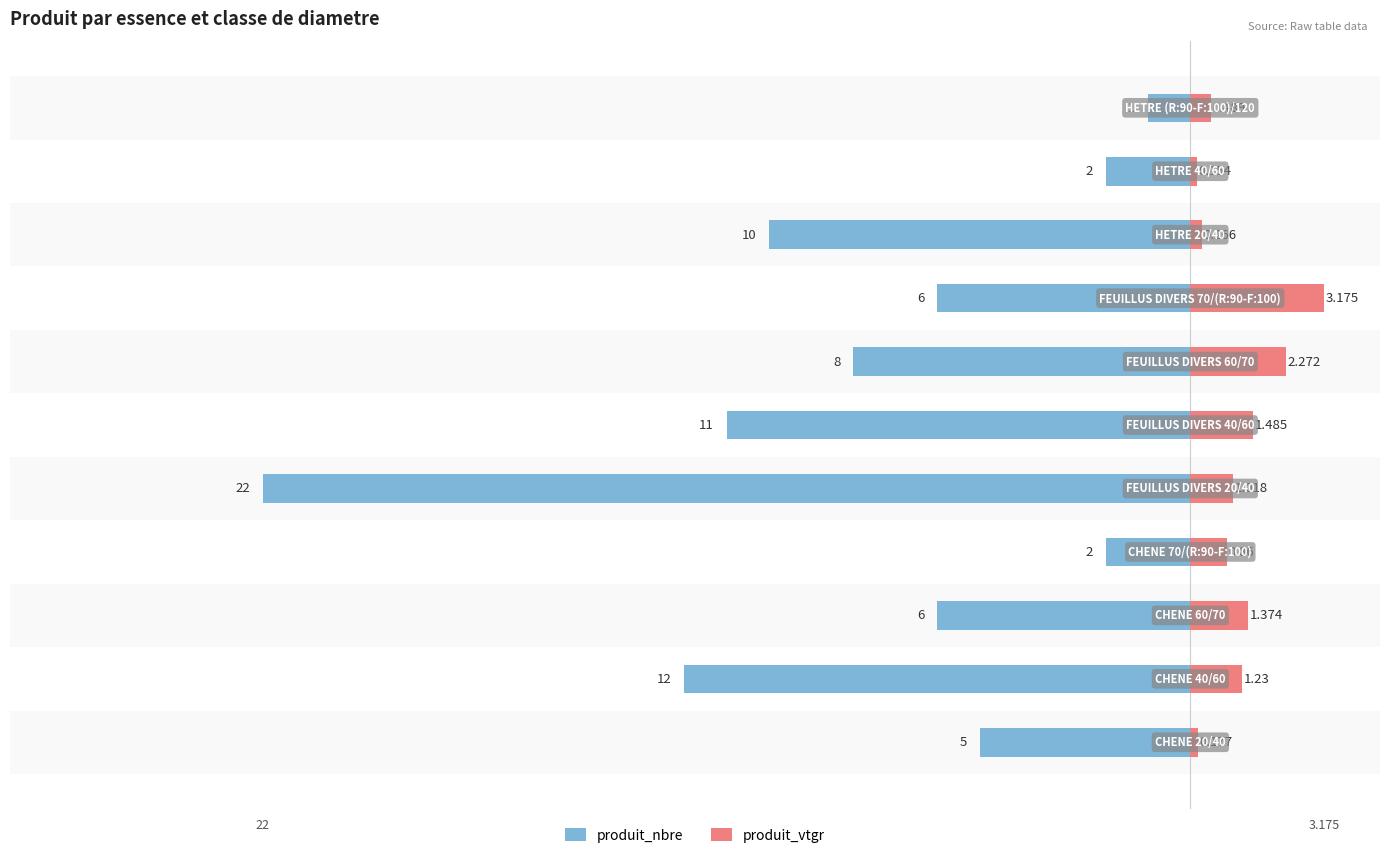

At how many categories does at least one series exceed -19?

11